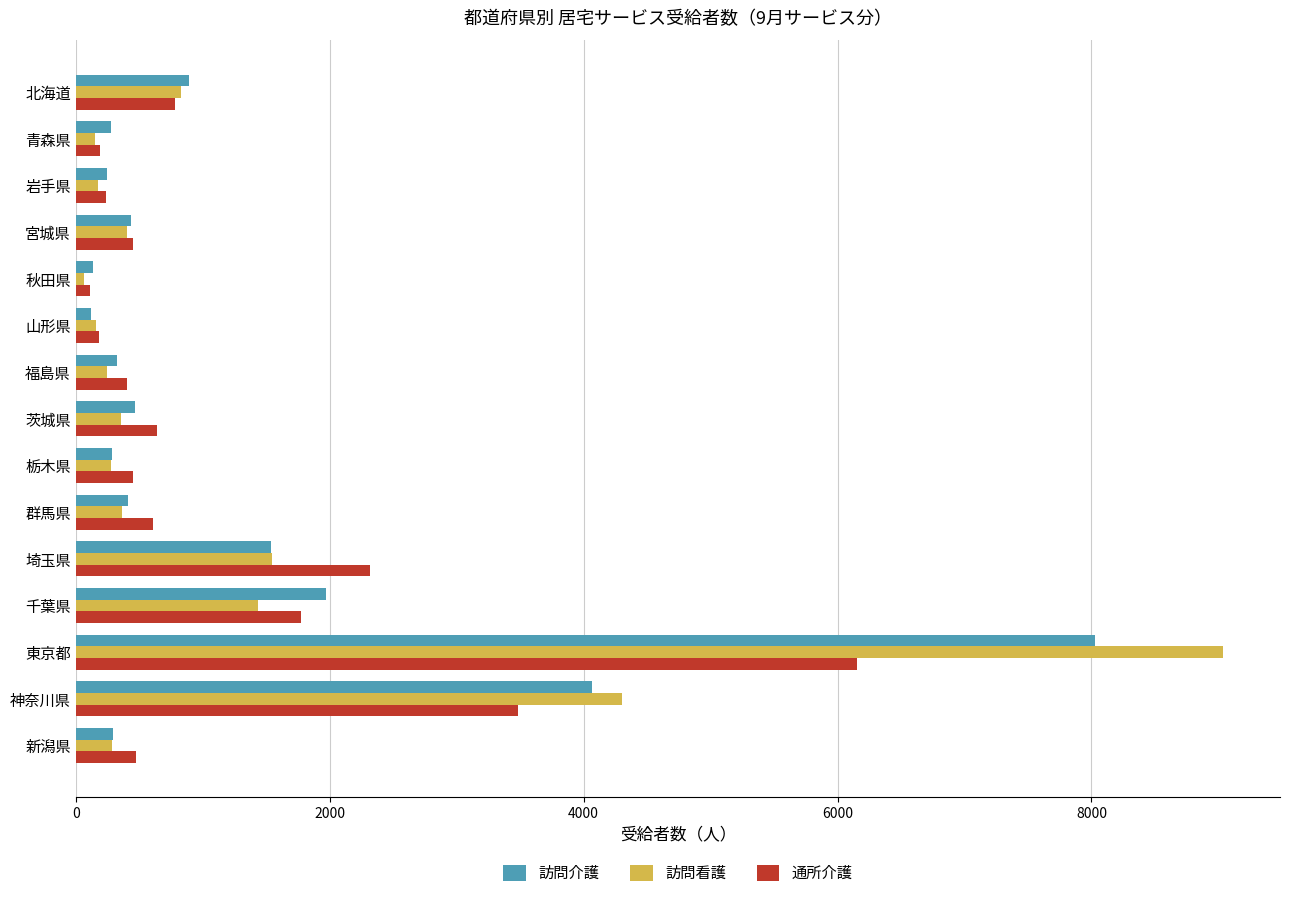

What is the average value of the 訪問介護 series?

1298